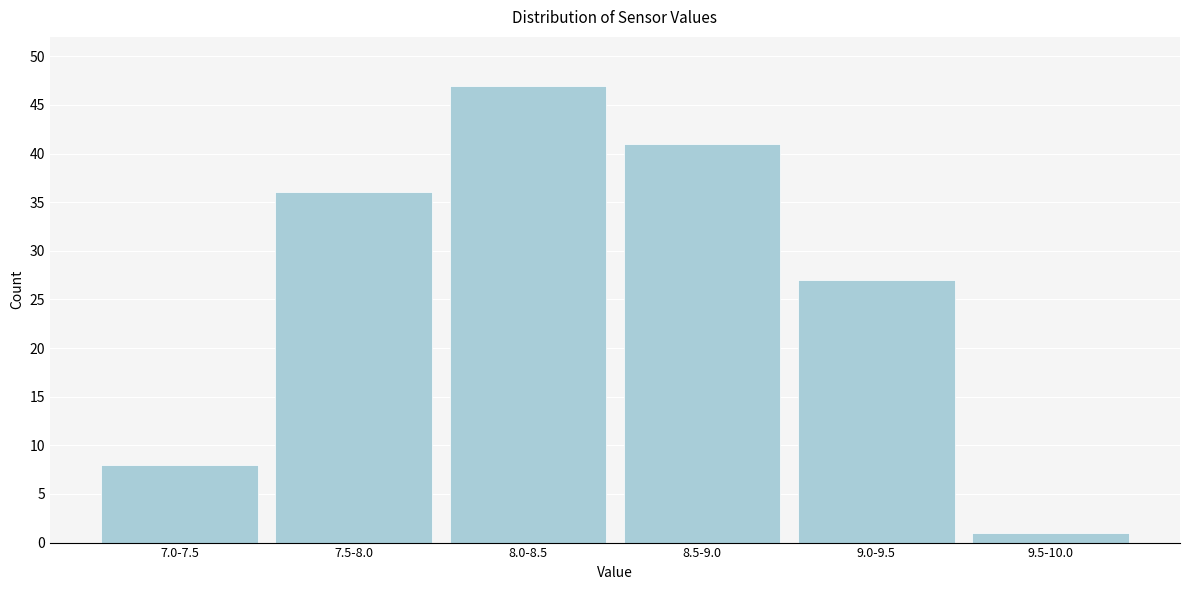

Reading left to right, extract all data points from this chart.

7.0-7.5=8	7.5-8.0=36	8.0-8.5=47	8.5-9.0=41	9.0-9.5=27	9.5-10.0=1